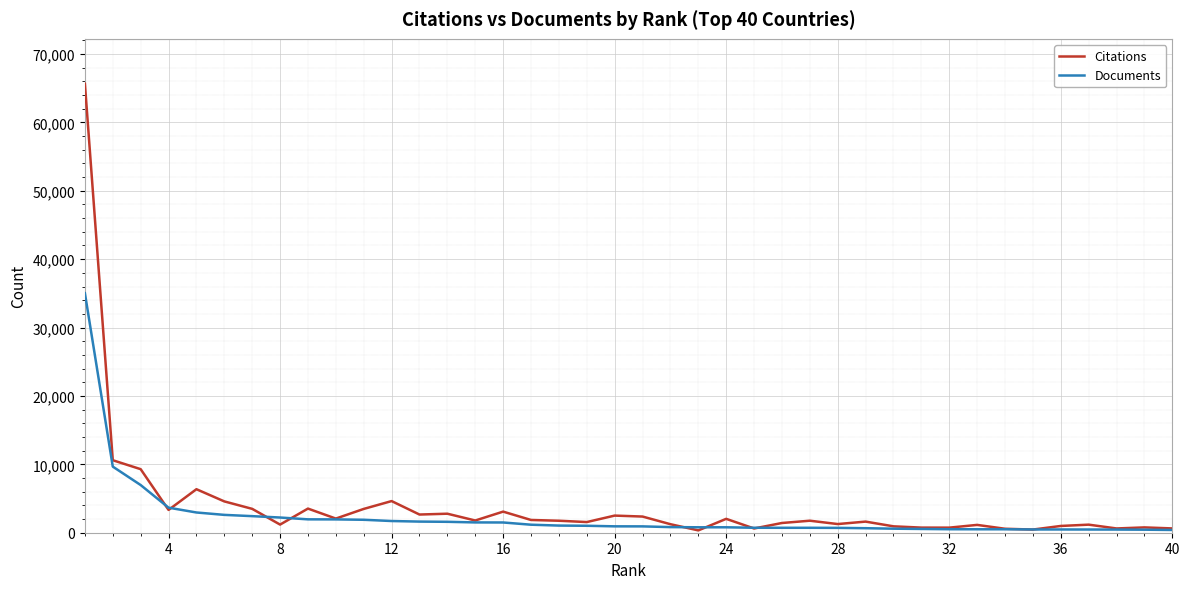

In Citations, how many points are lower than both neighbors (excluding endpoints)?

12